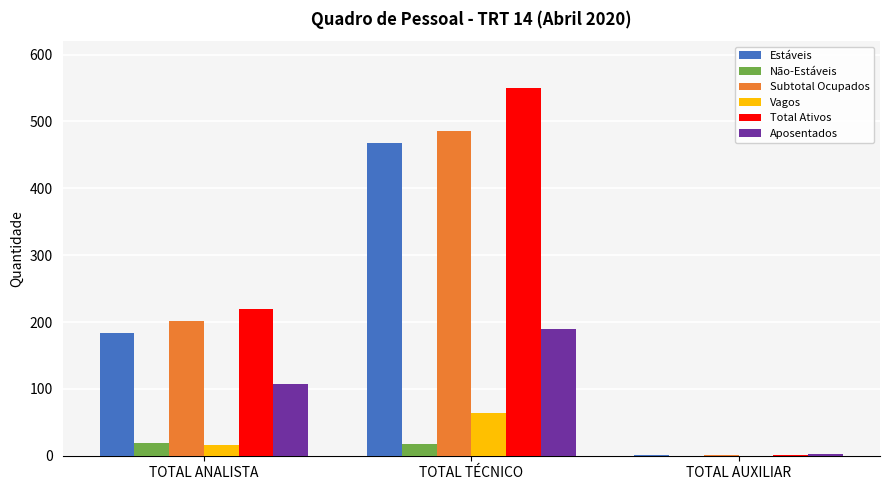

What are all the series names shown in the legend?

Estáveis, Não-Estáveis, Subtotal Ocupados, Vagos, Total Ativos, Aposentados